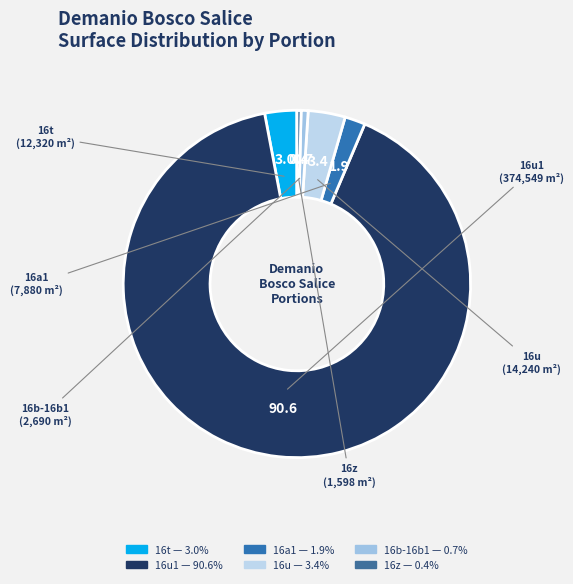

To the nearest percent, what is the difference between the largest and smallest slice percentages?

90%